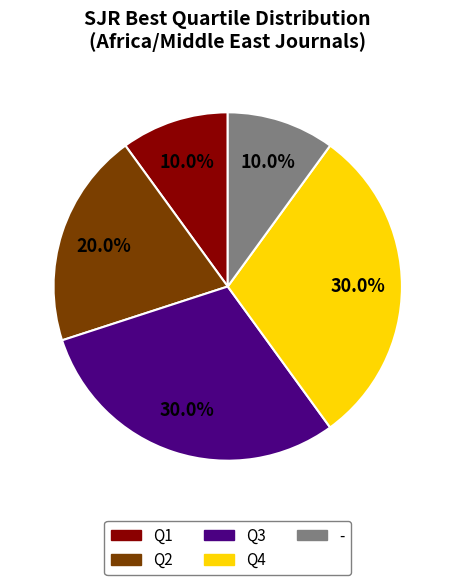

Is the sum of Q4 and - greater than half?

No